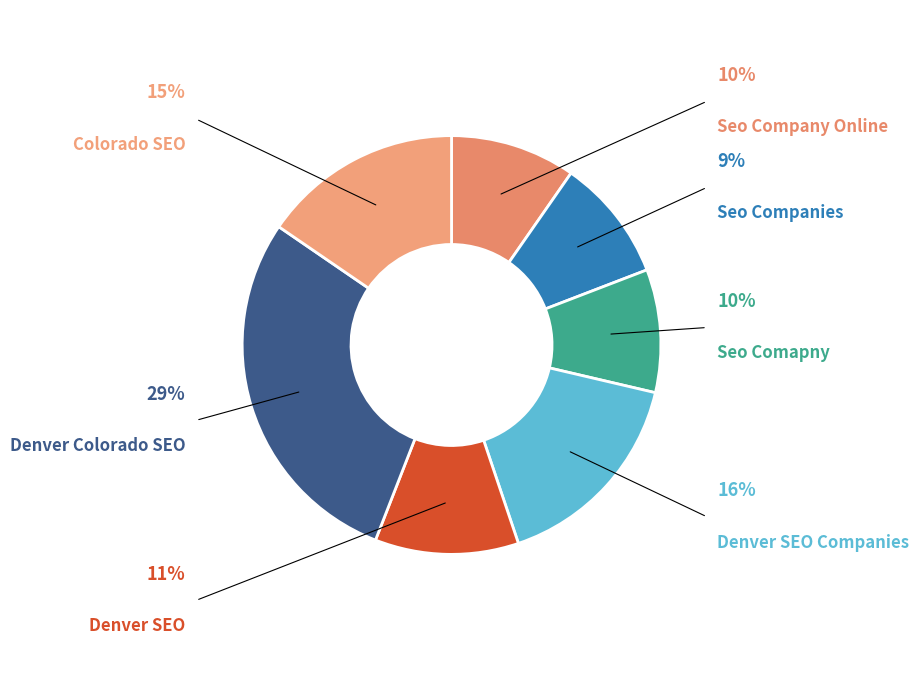

Is there a majority slice in this chart?

No